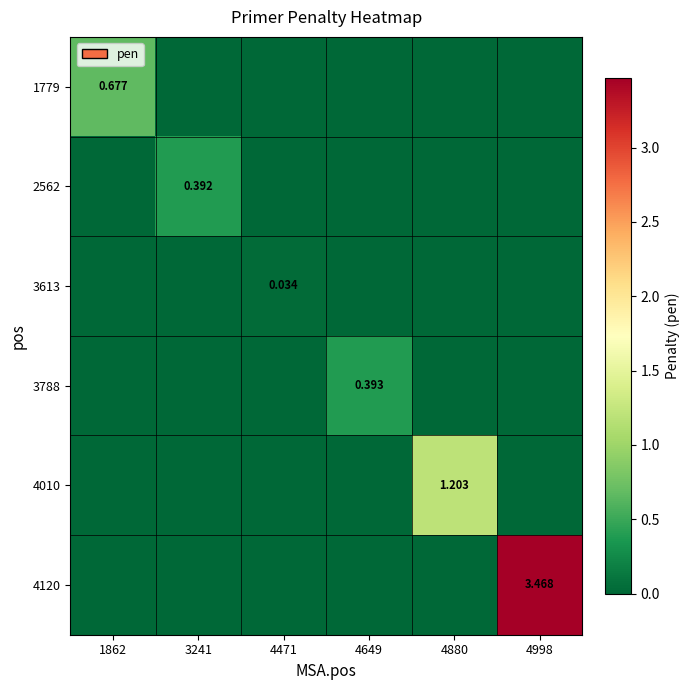

Which series has the largest total across all categories?

4120